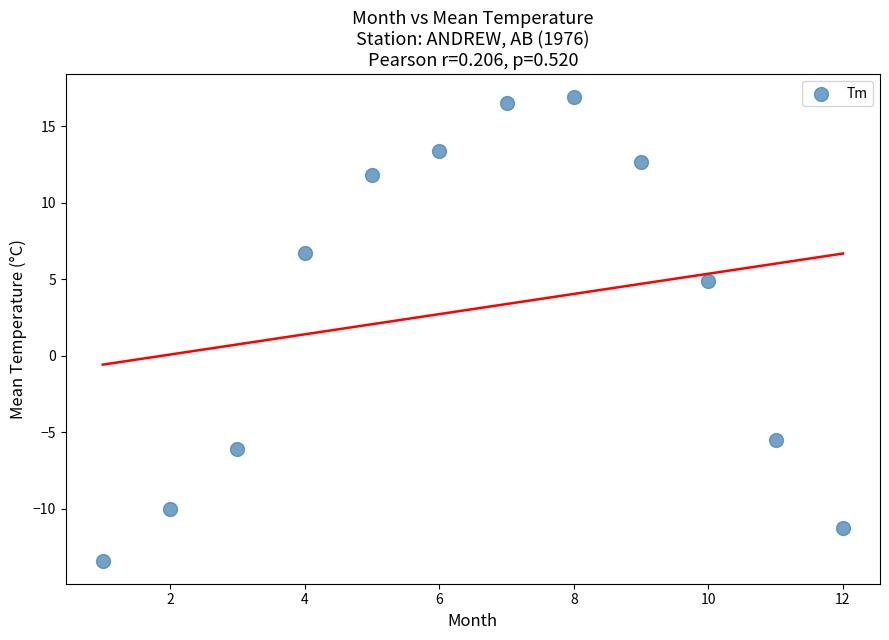

What Y value in the scatter plot is closest to 1?

4.9